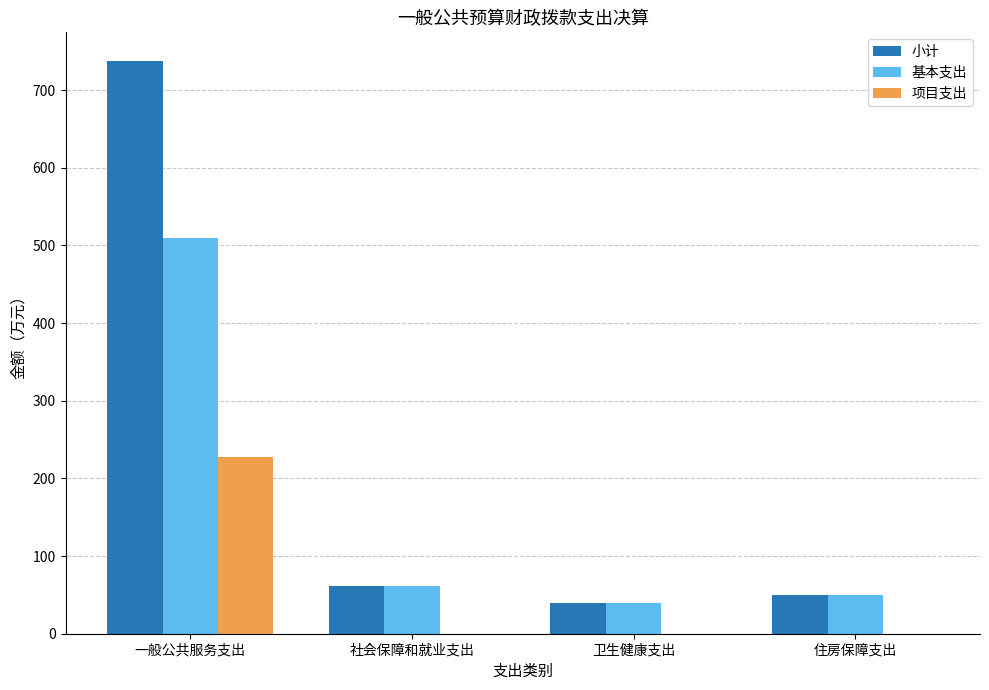

What is the sum of all 小计 values?

888.2